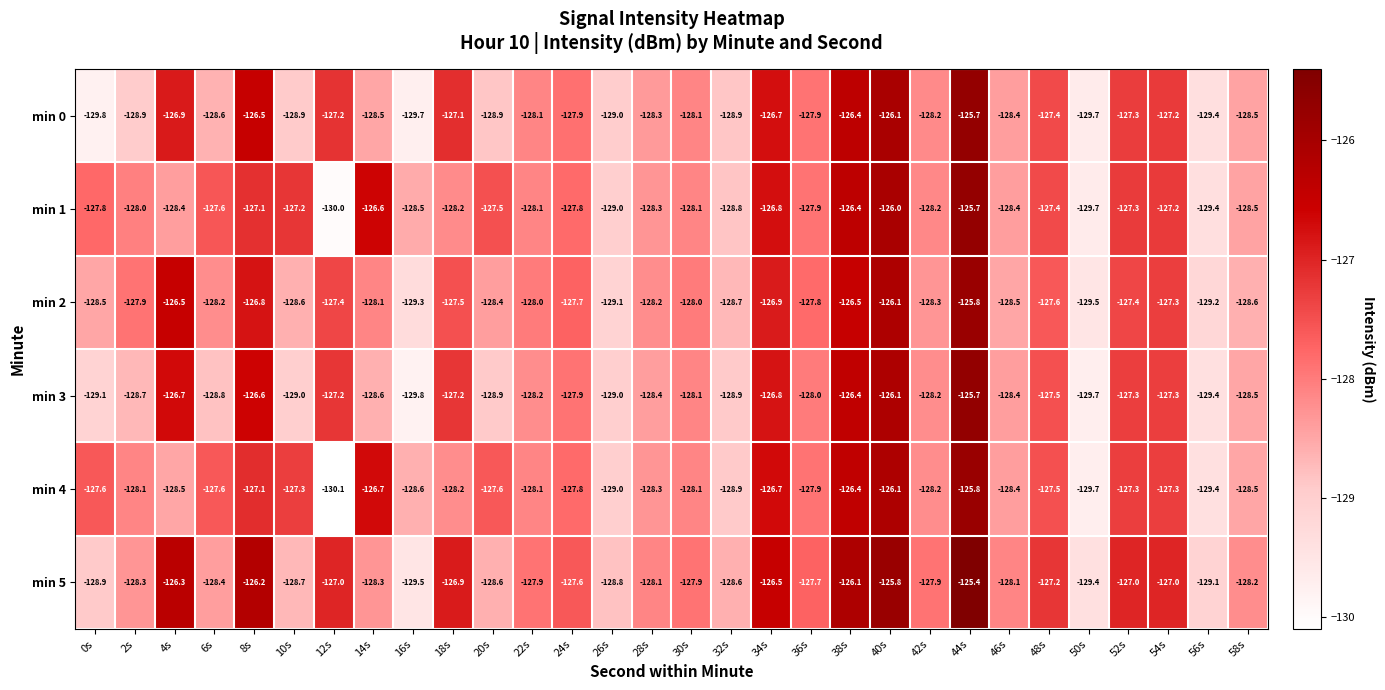

Which series changed the most between 12s and 22s?

min 4